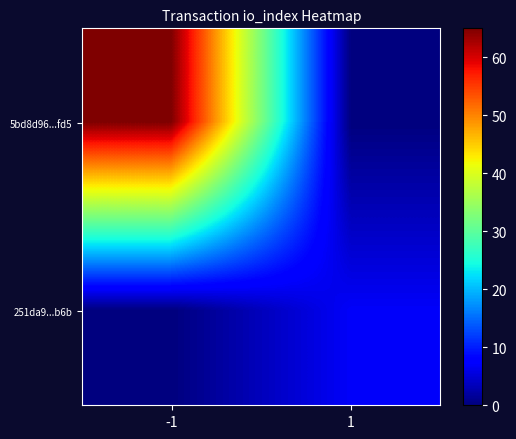

Reading right to left, what are all the values shown in this chart?

5bd8d96...fd5: 1=0	-1=65
251da9...b6b: 1=7	-1=0